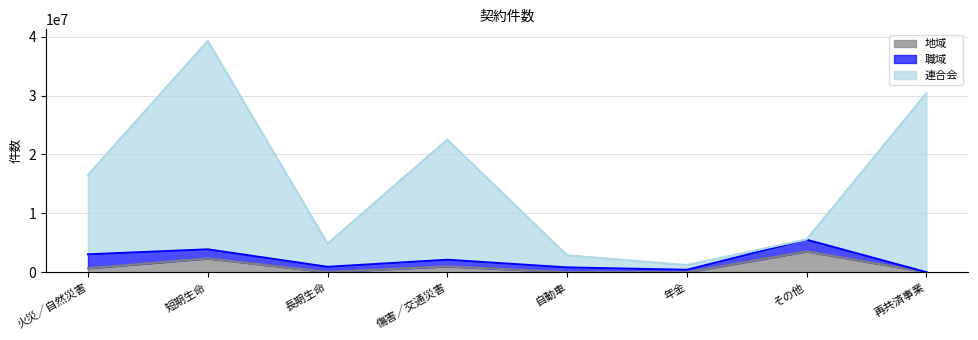

The 連合会 series shows 39283273 at 短期生命. True or false?

True